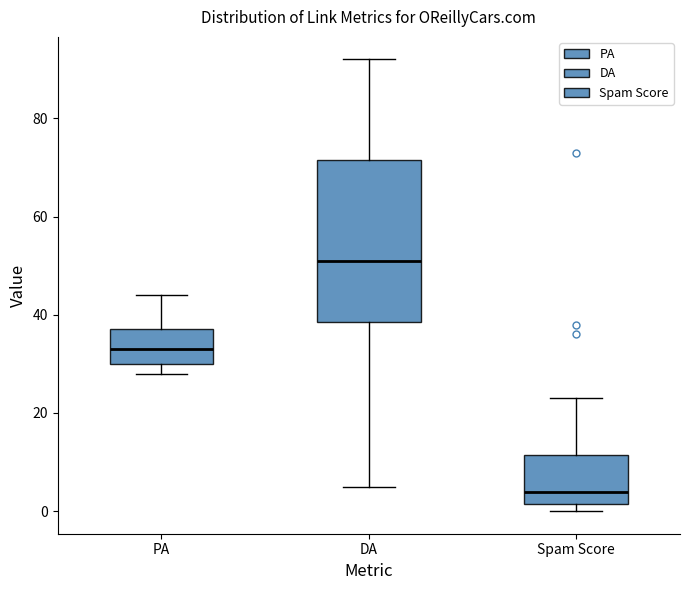

Reading left to right, transcribe this box plot: for each box, give where its median line is, the range the box spans, and where its two whiskers end, as read against the y-axis. The values are not printed on the chart, so give them approximately, as read against the axis.

PA: median 34, box 30 to 38, whiskers 28 to 44
DA: median 52, box 38 to 72, whiskers 6 to 92
Spam Score: median 4, box 2 to 12, whiskers 0 to 24